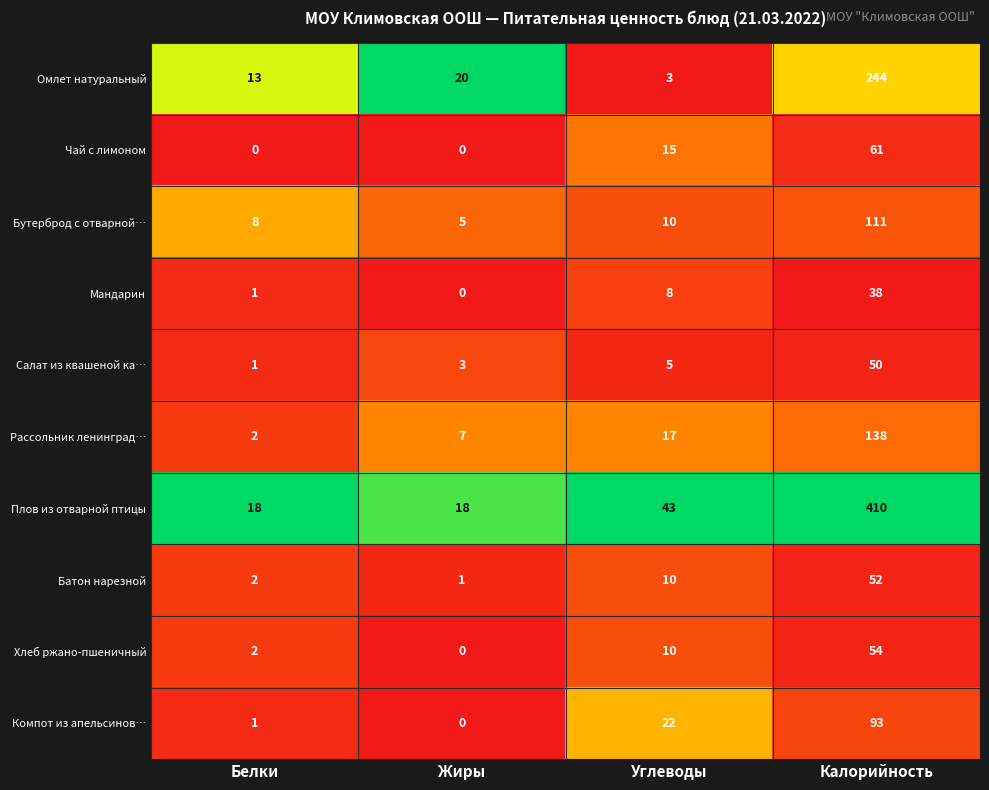

How many values in the Мандарин series are below 8?

2